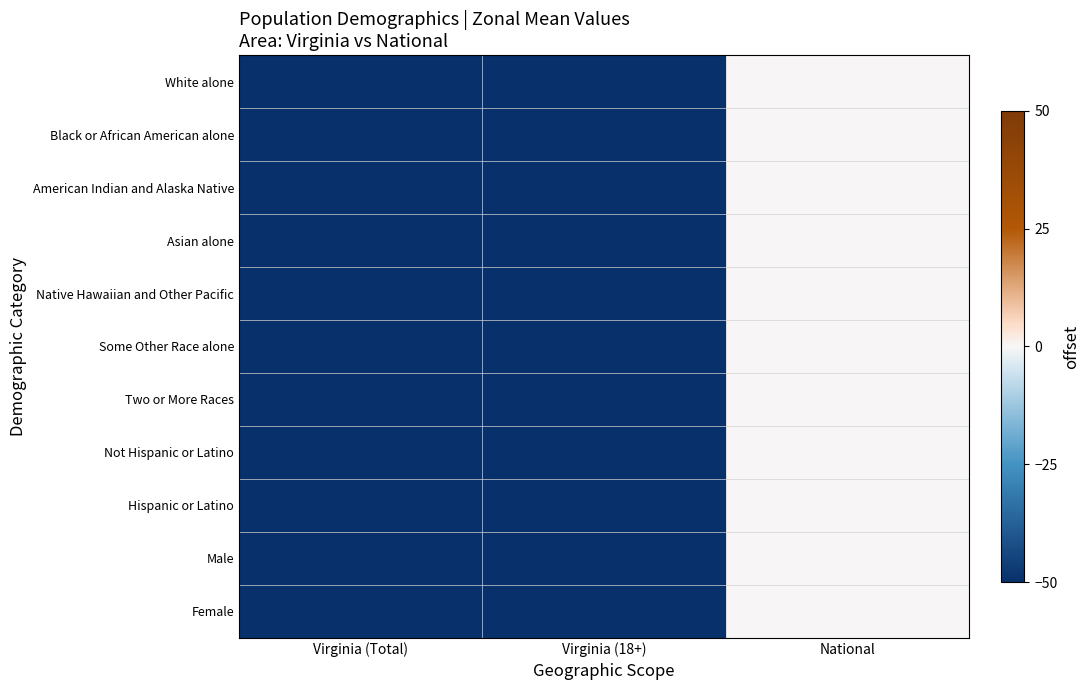

Reading right to left, transcribe all the data shown in this chart.

White alone: National=0	Virginia (18+)=-50	Virginia (Total)=-50
Black or African American alone: National=0	Virginia (18+)=-50	Virginia (Total)=-50
American Indian and Alaska Native: National=0	Virginia (18+)=-50	Virginia (Total)=-50
Asian alone: National=0	Virginia (18+)=-50	Virginia (Total)=-50
Native Hawaiian and Other Pacific: National=0	Virginia (18+)=-50	Virginia (Total)=-50
Some Other Race alone: National=0	Virginia (18+)=-50	Virginia (Total)=-50
Two or More Races: National=0	Virginia (18+)=-50	Virginia (Total)=-50
Not Hispanic or Latino: National=0	Virginia (18+)=-50	Virginia (Total)=-50
Hispanic or Latino: National=0	Virginia (18+)=-50	Virginia (Total)=-50
Male: National=0	Virginia (18+)=-50	Virginia (Total)=-50
Female: National=0	Virginia (18+)=-50	Virginia (Total)=-50